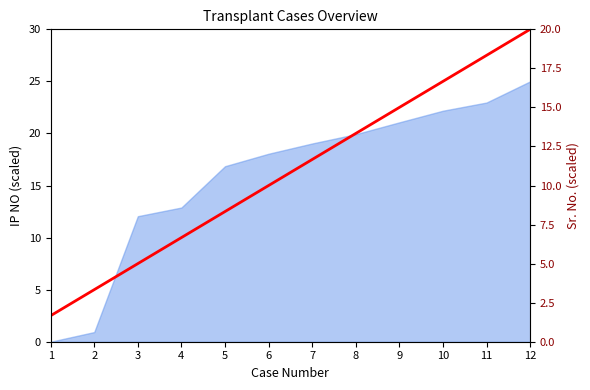

Which has a higher value, 5 or 9?

9